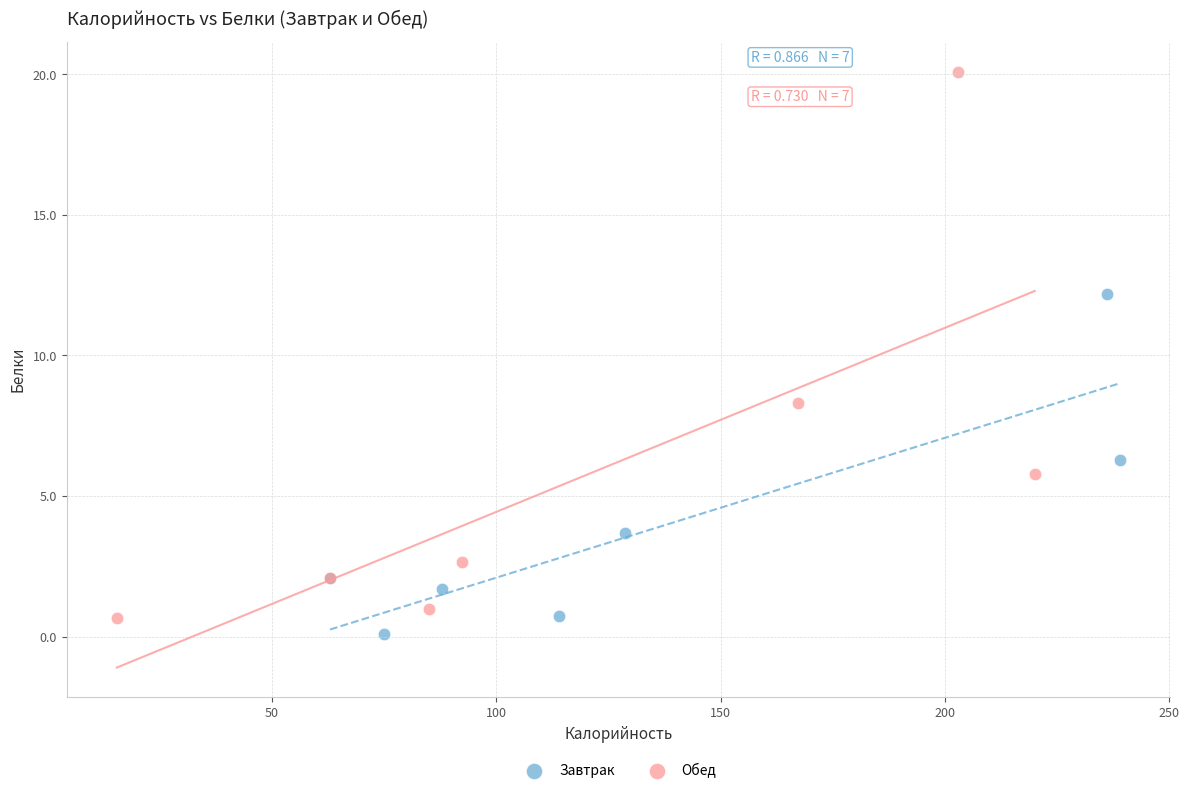

Which series reaches the maximum Y coordinate?

Обед